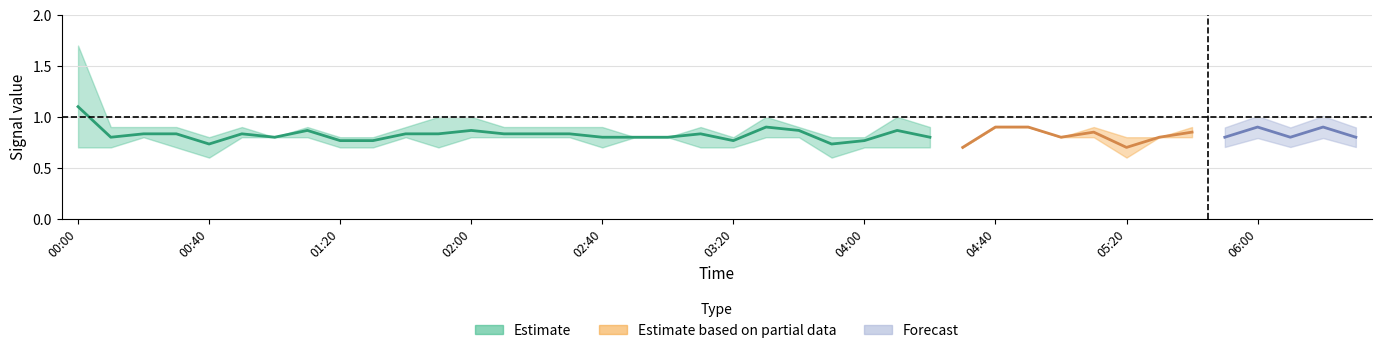

At how many categories does at least one series exceed 0?

40